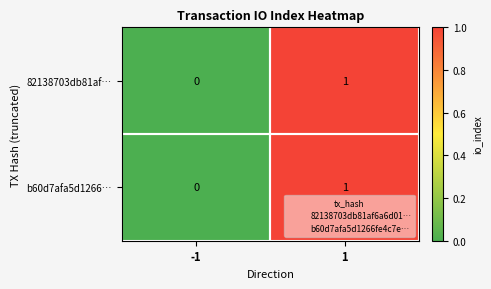

Is the value of b60d7afa5d1266… at 1 greater than the value of 82138703db81af… at -1?

Yes